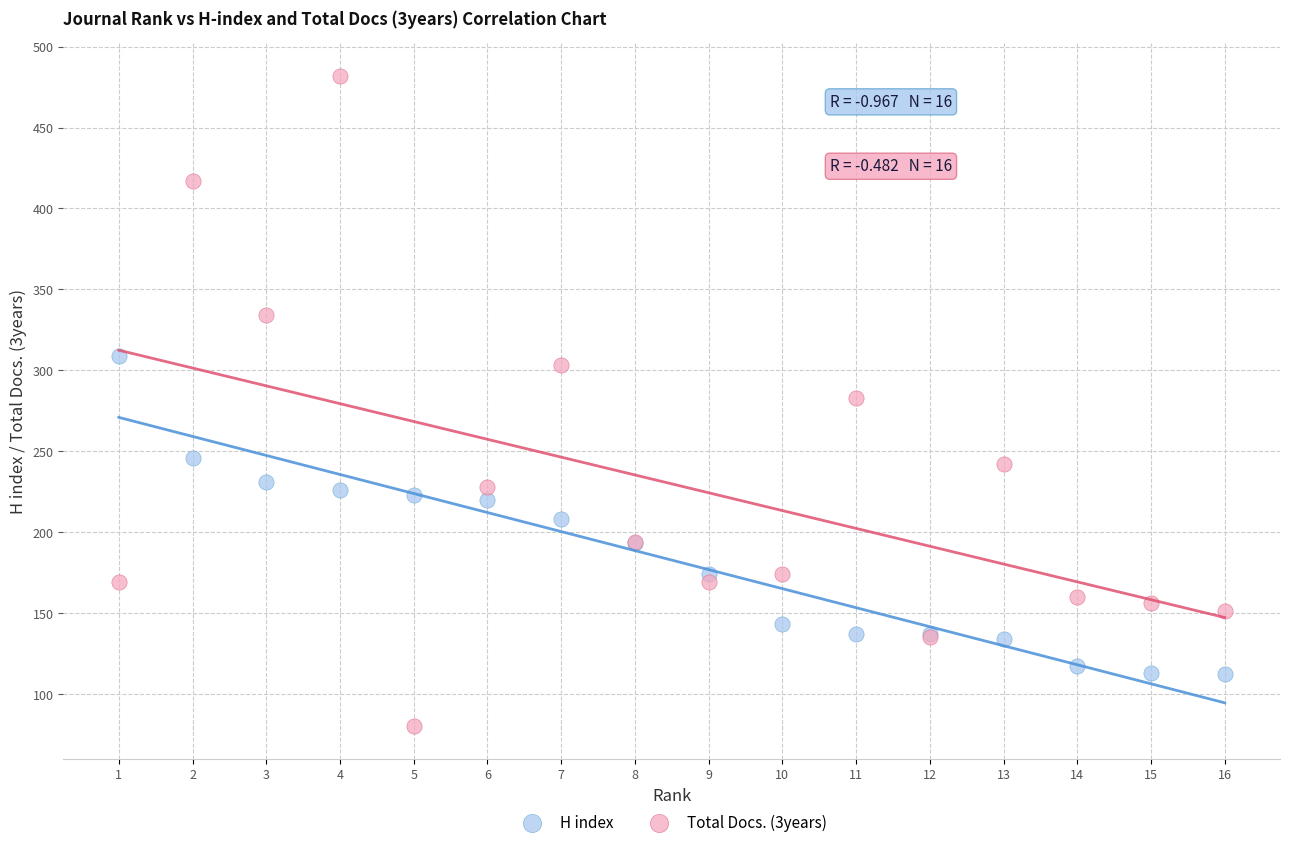

Which series has the widest spread of Y values?

Total Docs. (3years)